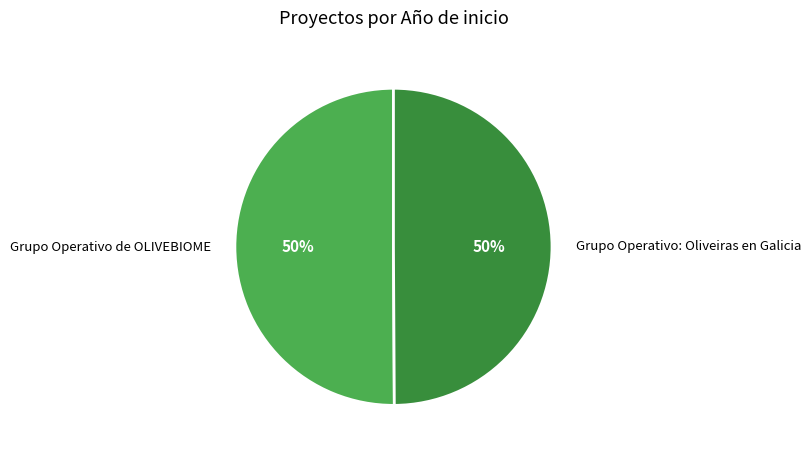

How many segments does this pie chart have?

2